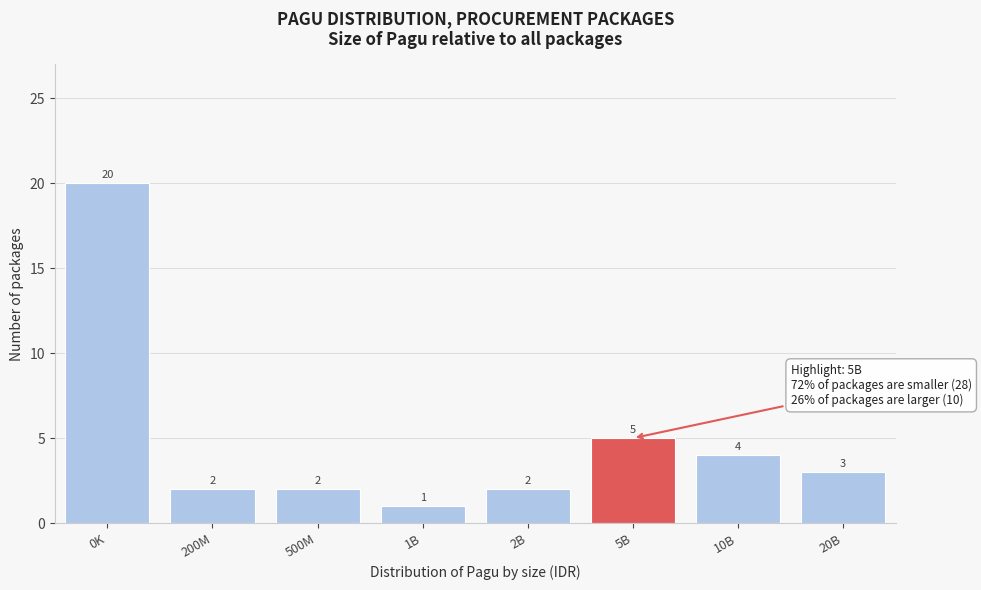

Reading left to right, list all the values displayed in this chart.

20	2	2	1	2	5	4	3